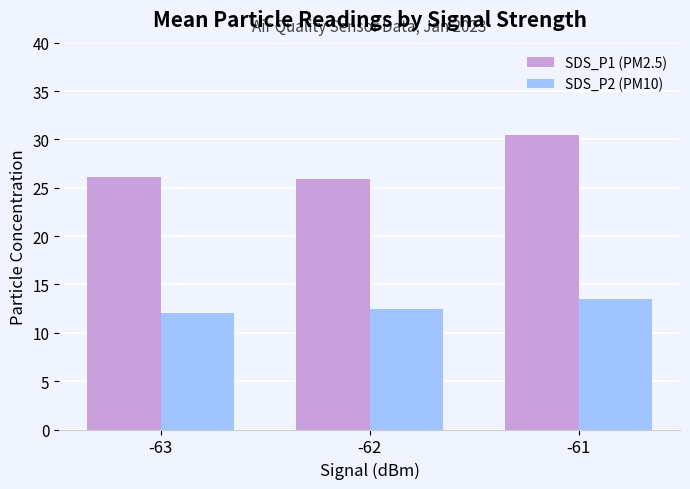

What are all the series names shown in the legend?

SDS_P1 (PM2.5), SDS_P2 (PM10)